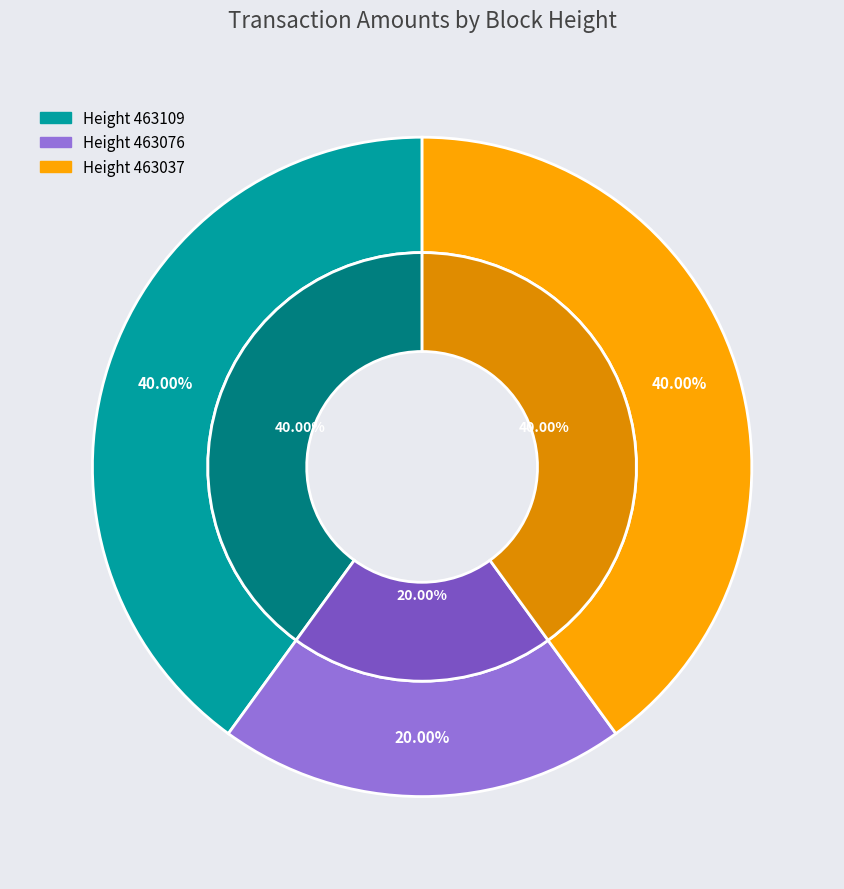

To the nearest percent, what is the average slice percentage?

33%